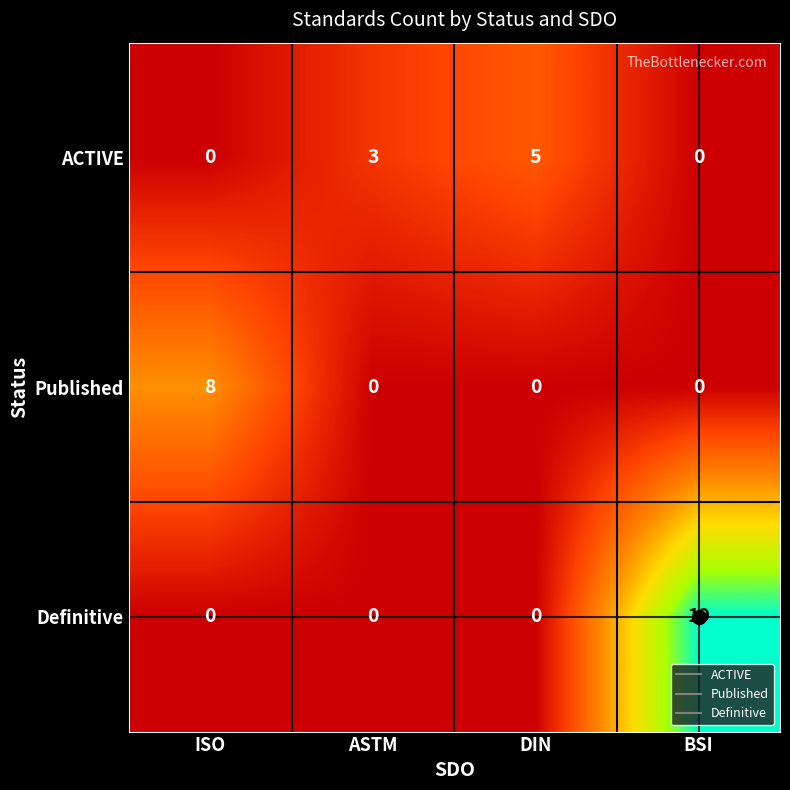

Where is ACTIVE nearest to the value 2?

ASTM